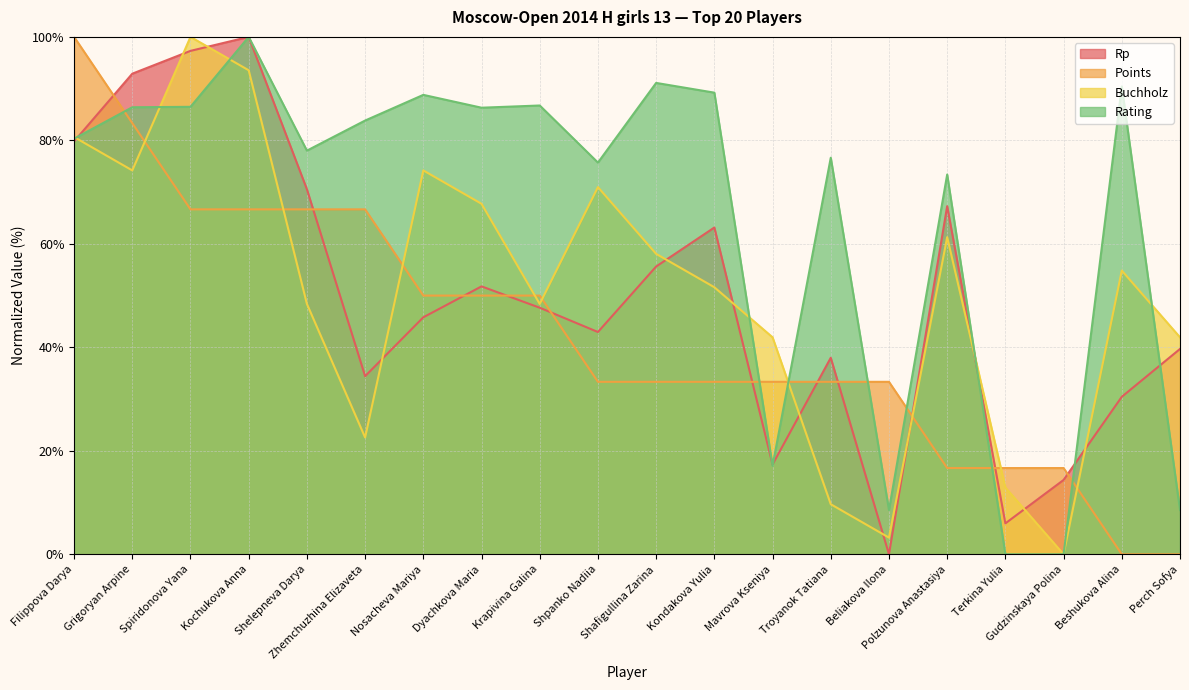

What position from the right is Shafigullina Zarina?

10